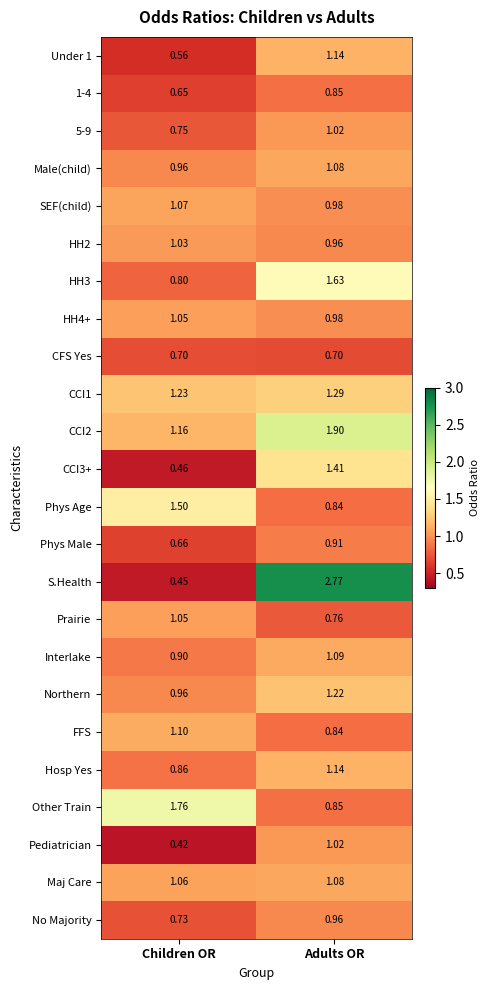

At which label does Other Train first exceed 1?

Children OR